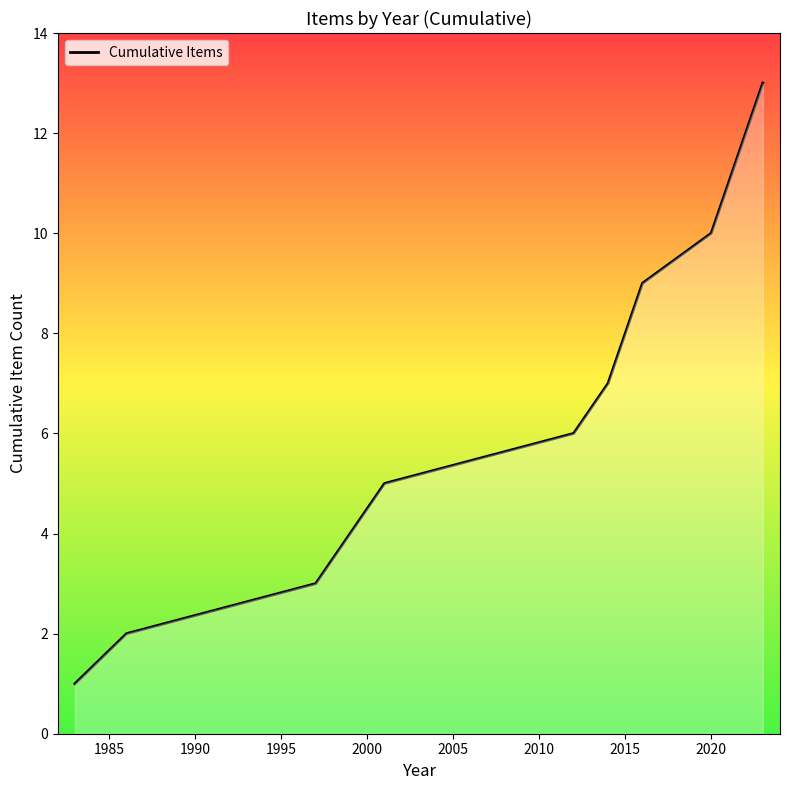

What is the difference between the second highest and minimum values?

10